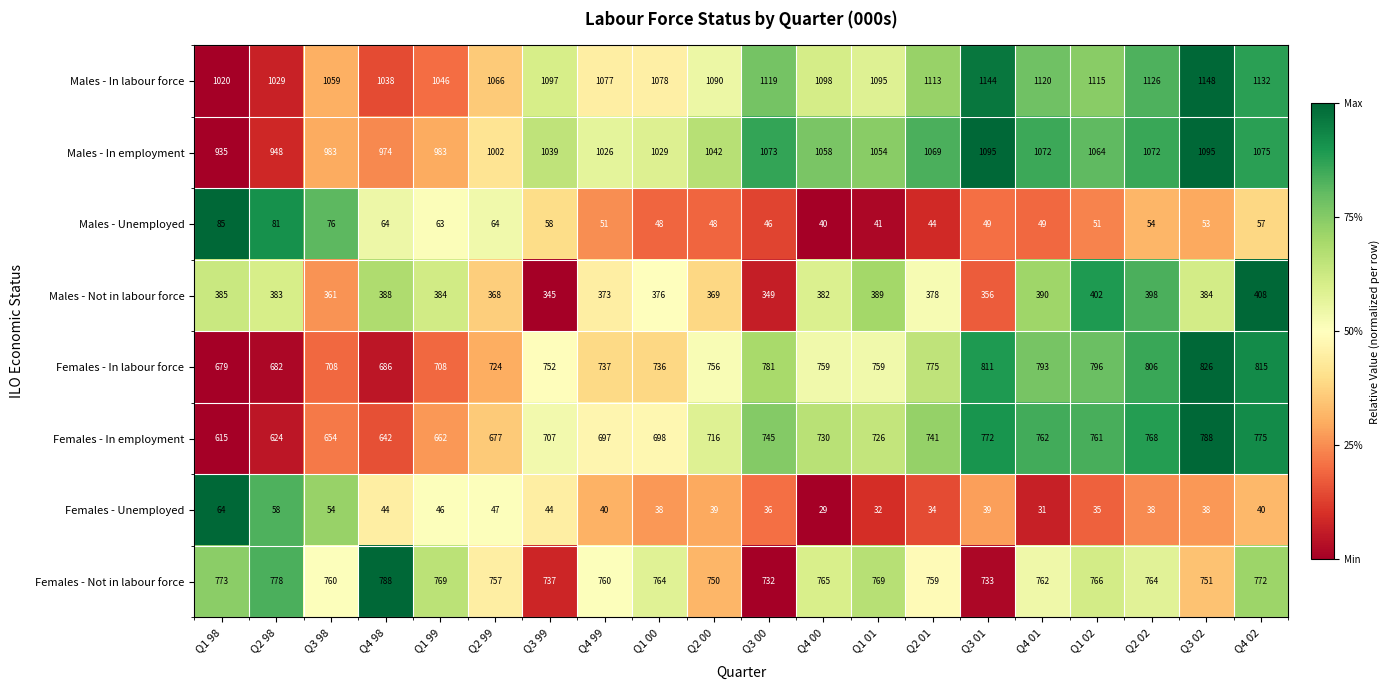

Where is Males - In labour force nearest to the value 1084?

Q1 00